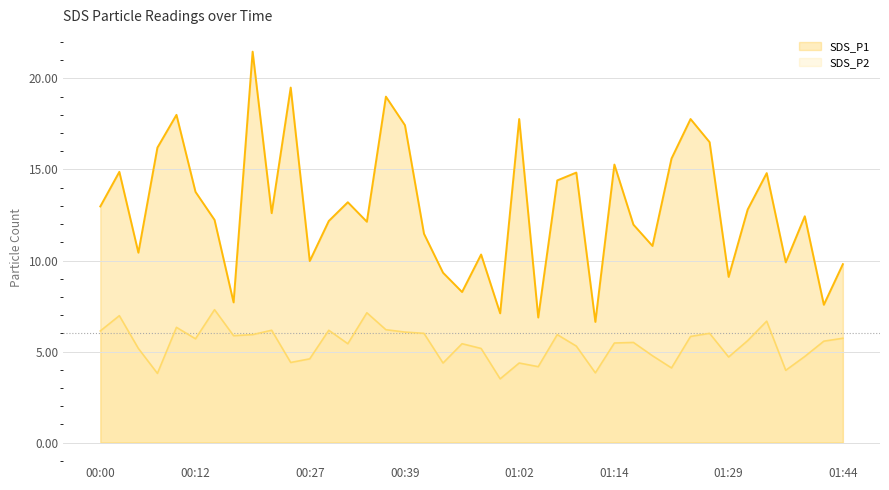

In SDS_P2, how many points are lower than both neighbors (excluding endpoints)?

12